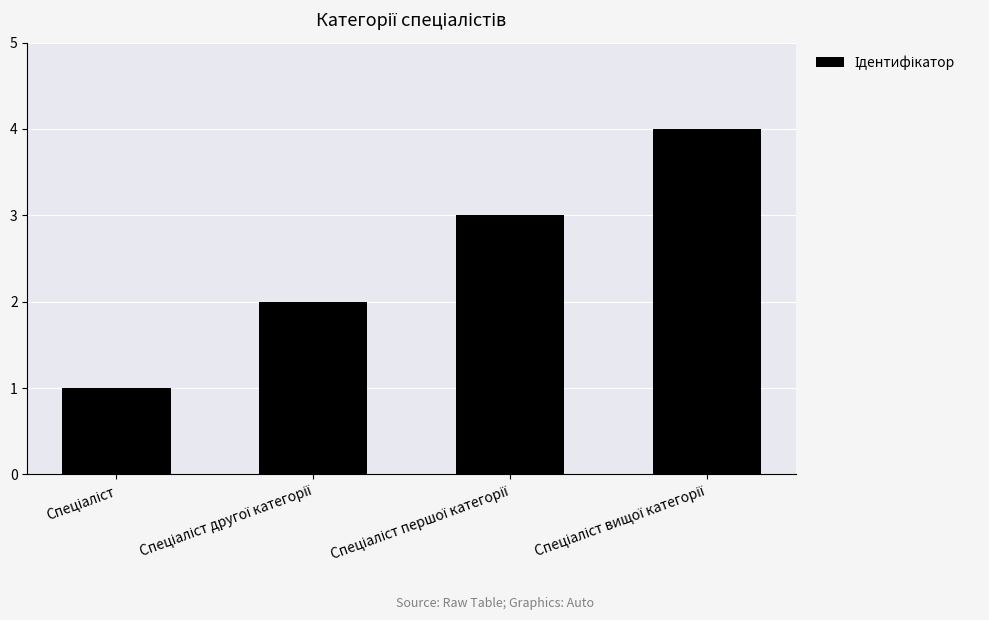

Reading right to left, extract all data points from this chart.

4	3	2	1